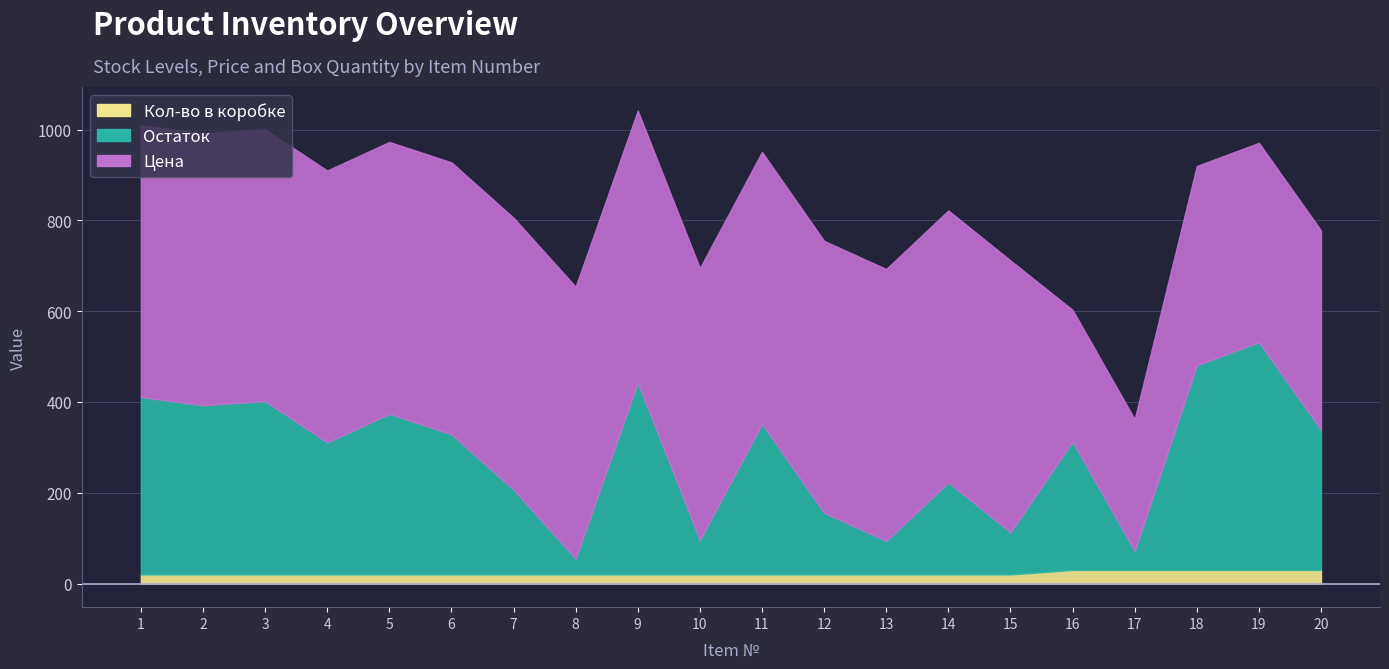

How many lines are shown in the chart?

3